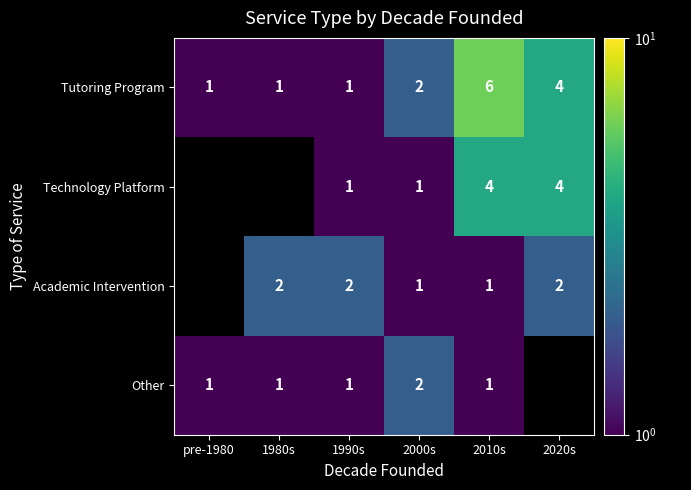

What is the difference between the highest and lowest values at 1990s?

1